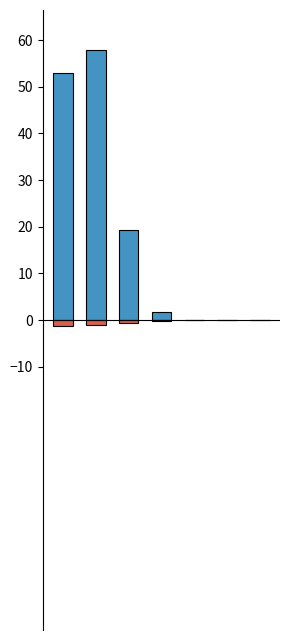

True or false: bieżące has a value of -0.6 at 2.

True